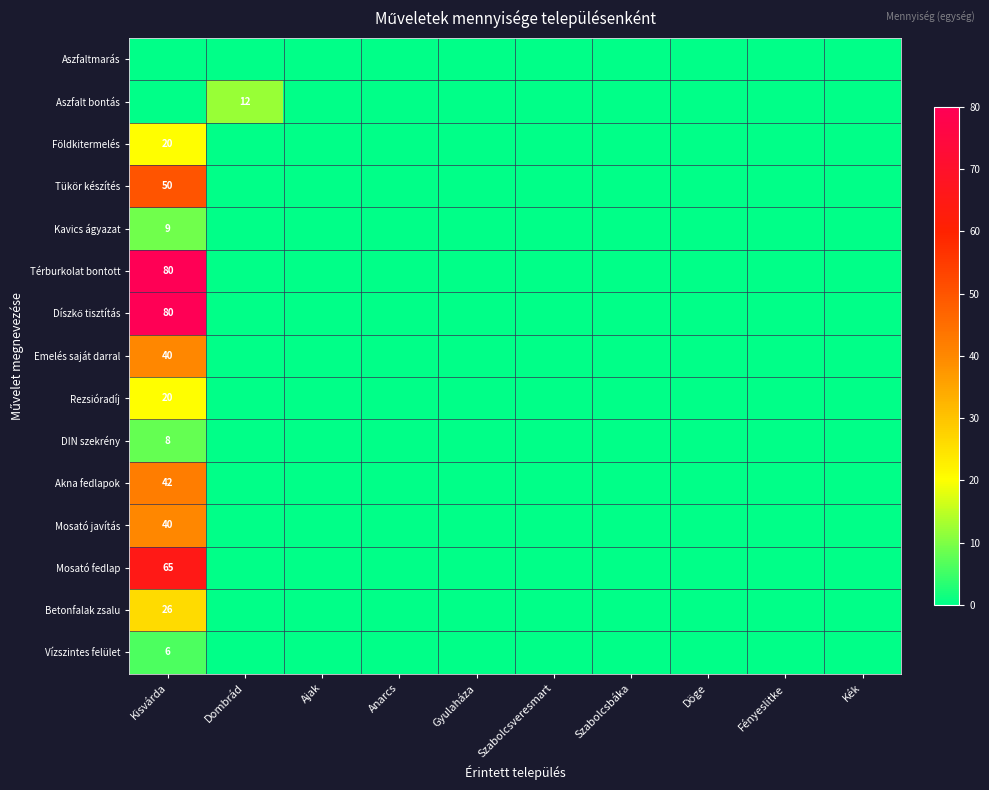

Is the value of Rezsióradíj at Döge greater than the value of DIN szekrény at Szabolcsveresmart?

No